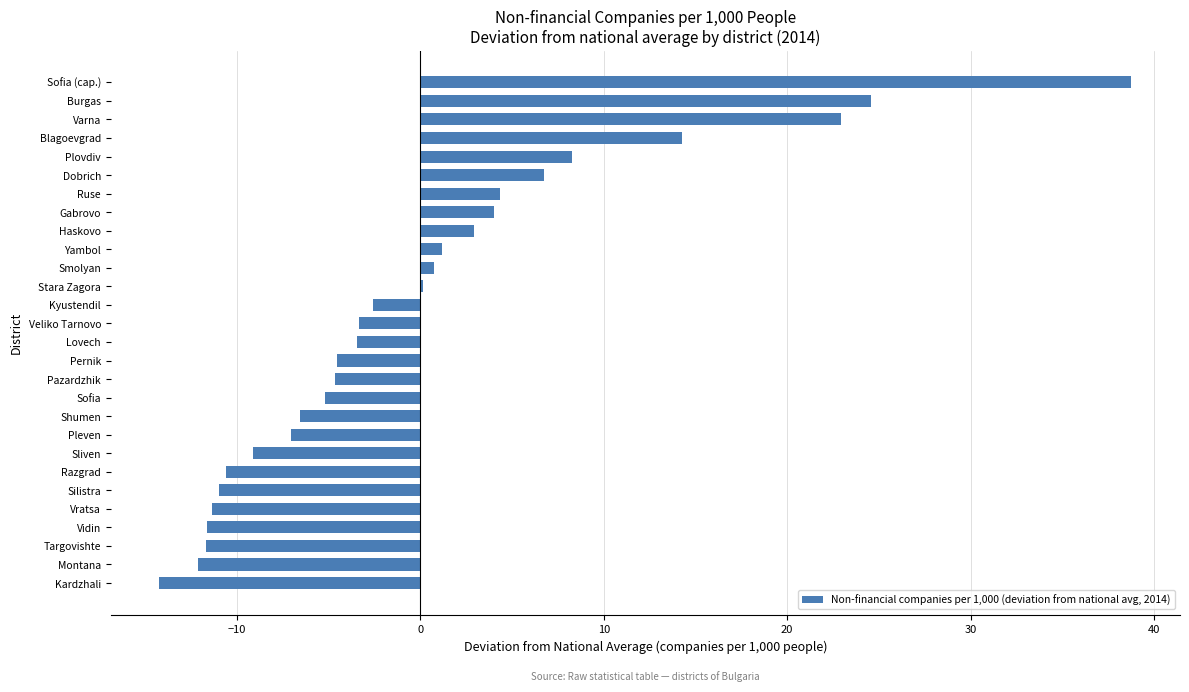

What is the maximum value shown in the chart?

38.8